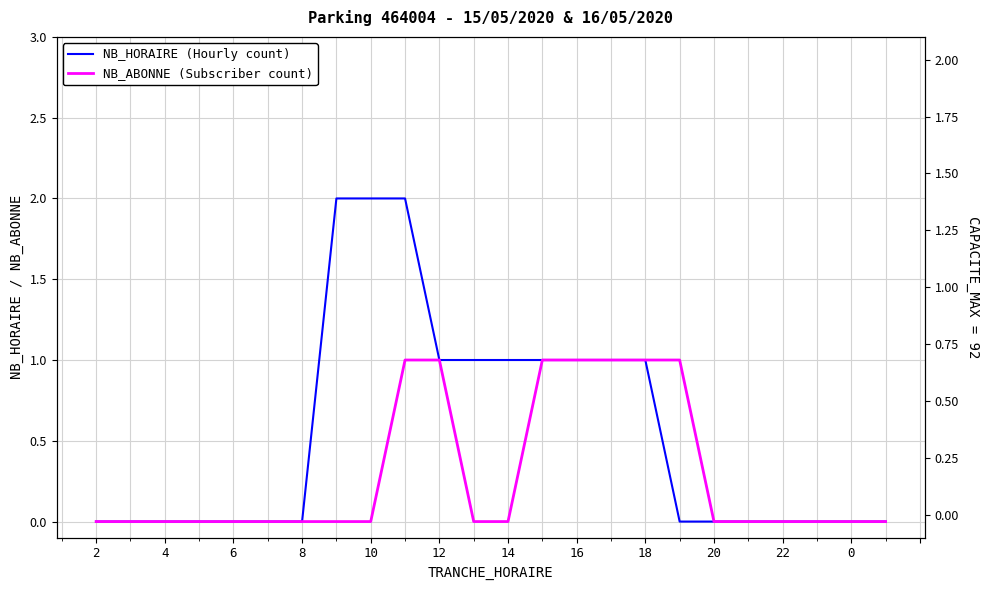

What is the difference between the maximum and minimum values in the NB_HORAIRE (Hourly count) series?

2